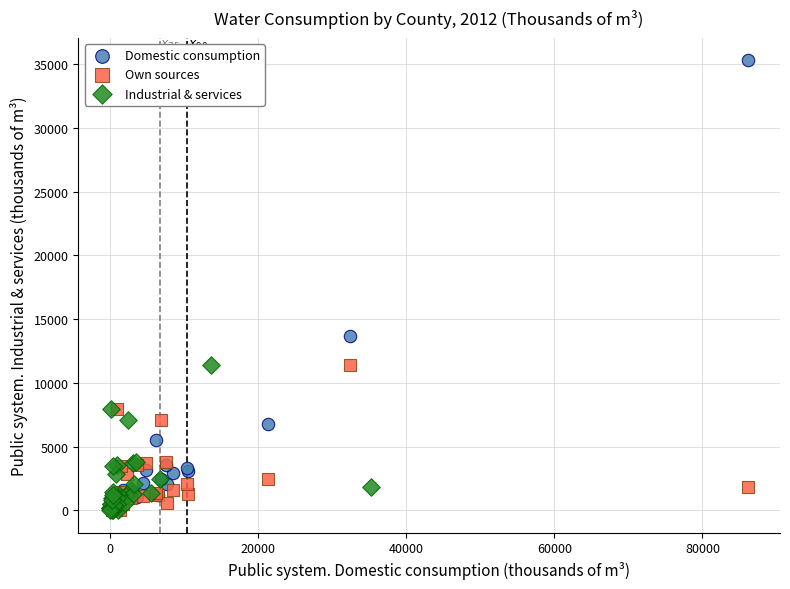

Which series contains the highest Y value?

Domestic consumption